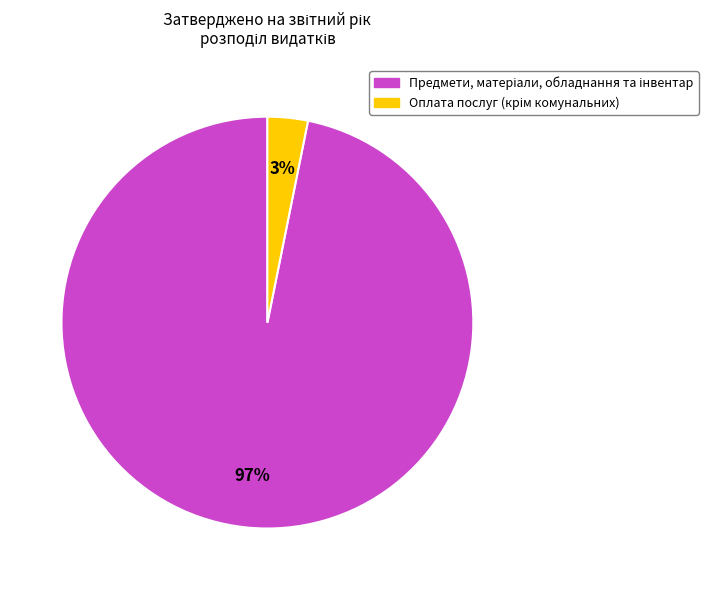

Is there any slice that represents more than half of the pie?

Yes